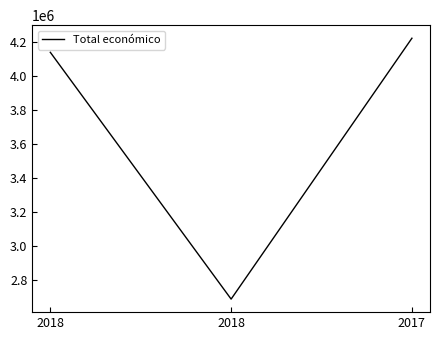

True or false: the data shows 4139393 at 2018.

True